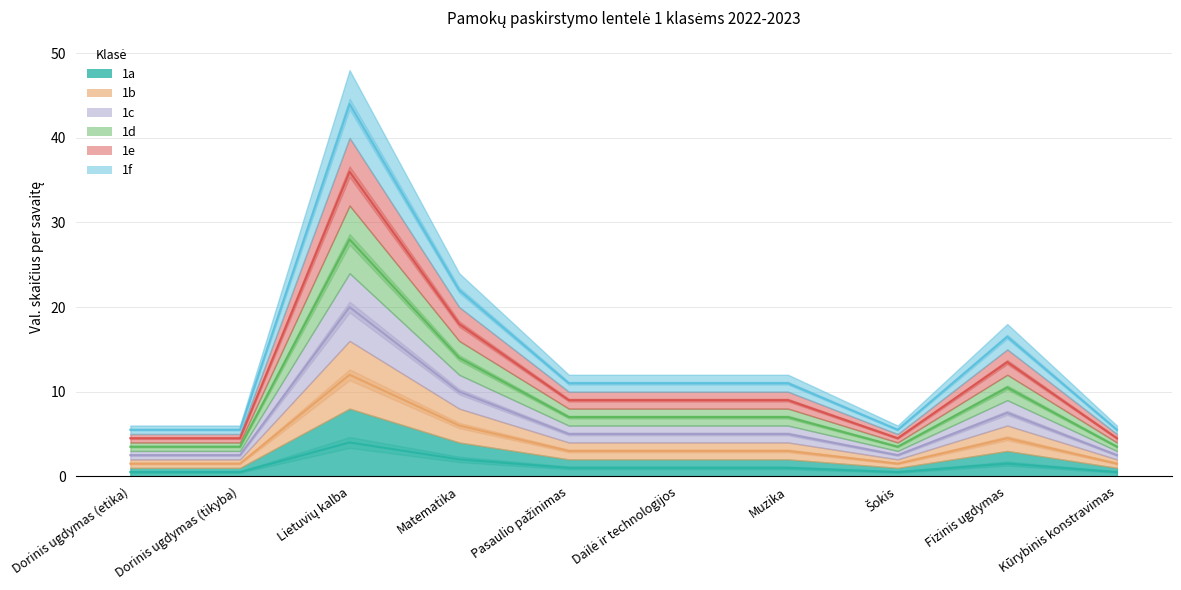

Reading left to right, list all the values displayed in this chart.

1a: 0.5	0.5	4.0	2.0	1.0	1.0	1.0	0.5	1.5	0.5
1b: 1.5	1.5	12.0	6.0	3.0	3.0	3.0	1.5	4.5	1.5
1c: 2.5	2.5	20.0	10.0	5.0	5.0	5.0	2.5	7.5	2.5
1d: 3.5	3.5	28.0	14.0	7.0	7.0	7.0	3.5	10.5	3.5
1e: 4.5	4.5	36.0	18.0	9.0	9.0	9.0	4.5	13.5	4.5
1f: 5.5	5.5	44.0	22.0	11.0	11.0	11.0	5.5	16.5	5.5